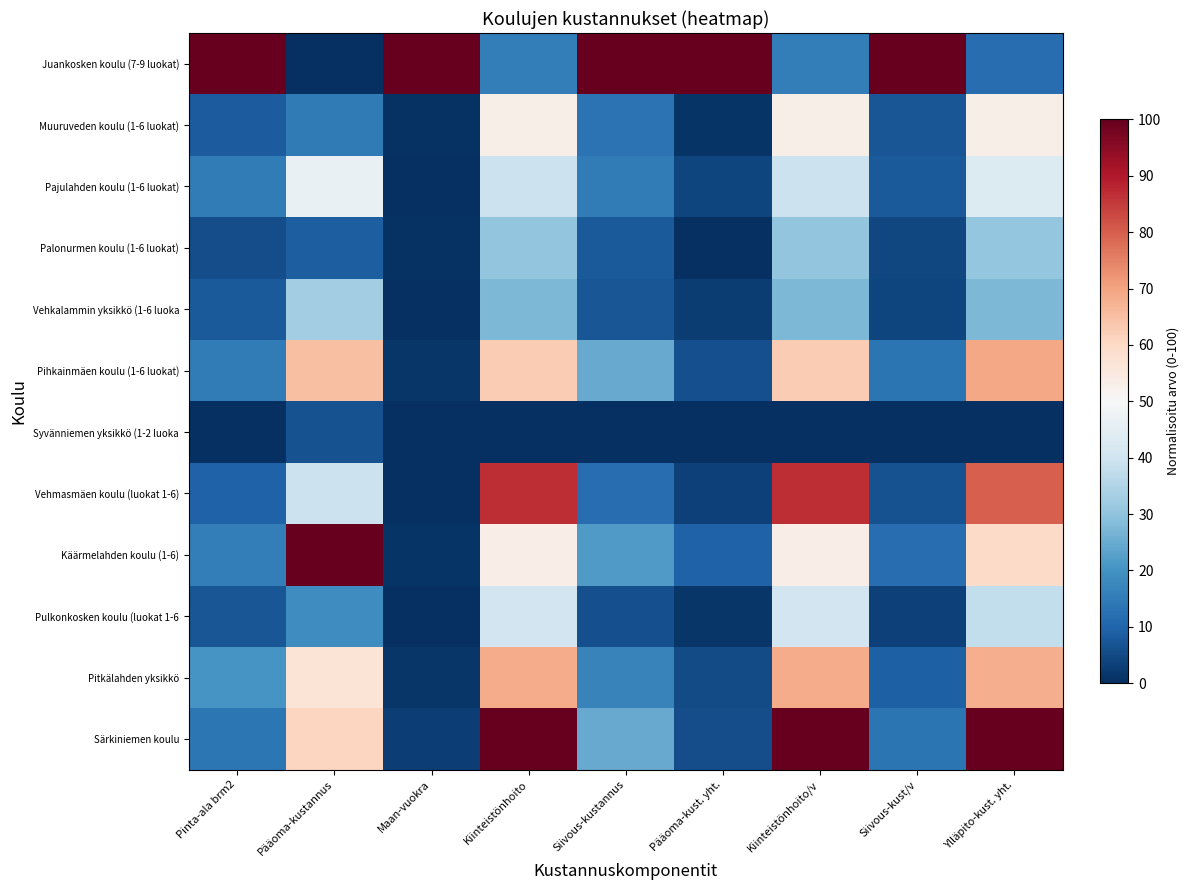

What is the spread (max minus min) of values at Pääoma-kustannus?

100.0